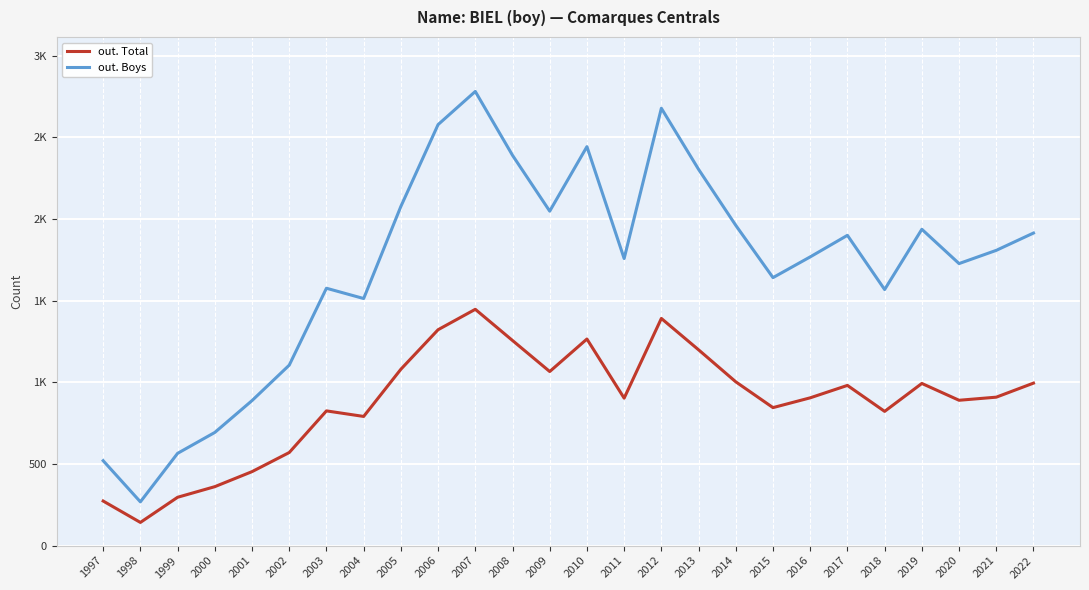

Is the value of out. Boys at 2002 greater than the value of out. Total at 2000?

Yes